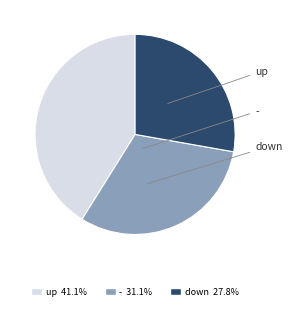

Combined, do down 27.8% and up 41.1% account for over 50%?

Yes